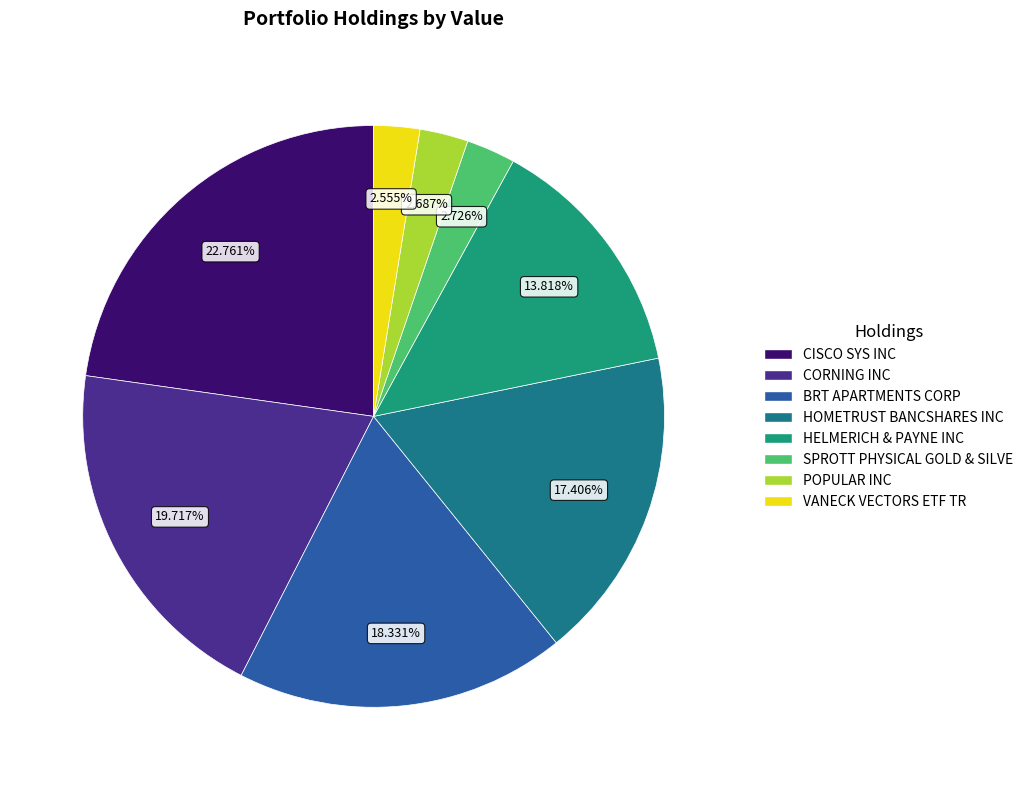

To the nearest percent, what is the difference between the largest and smallest slice percentages?

20%